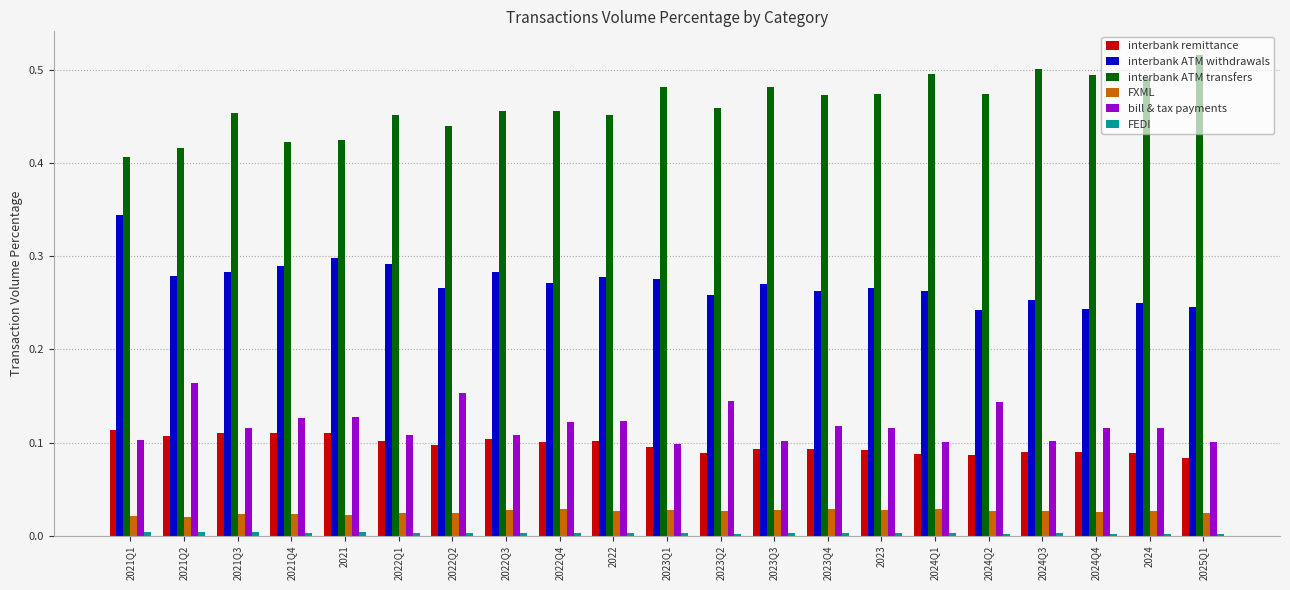

Which series has the largest total across all categories?

interbank ATM transfers